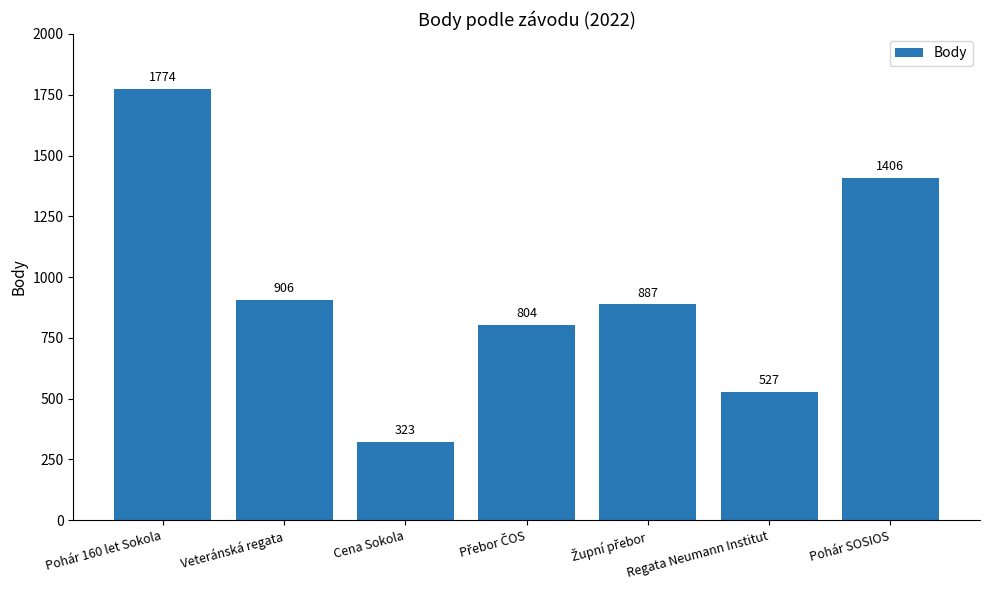

Read the value at Cena Sokola.

323